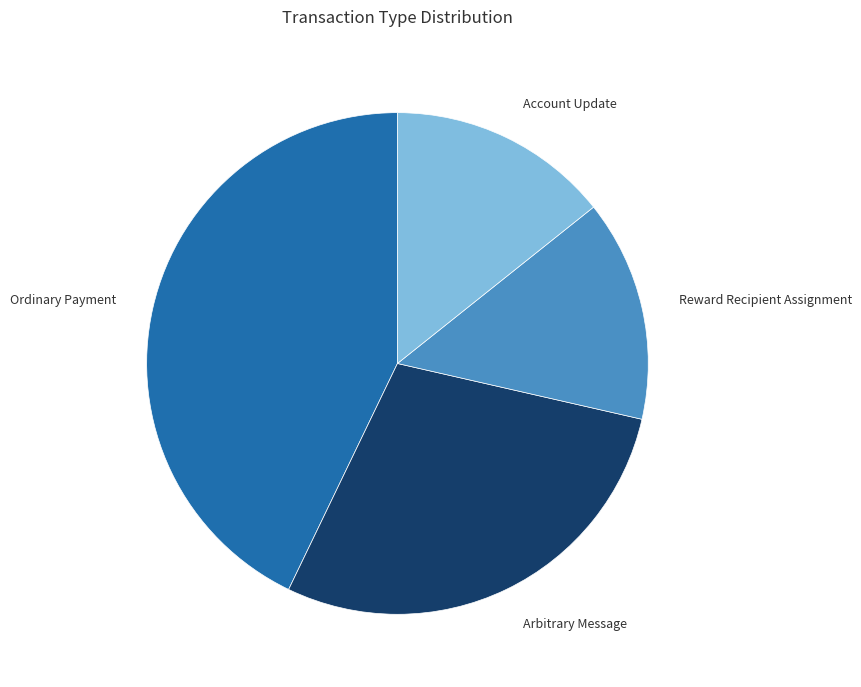

The Account Update slice represents 4% of the pie. True or false?

False